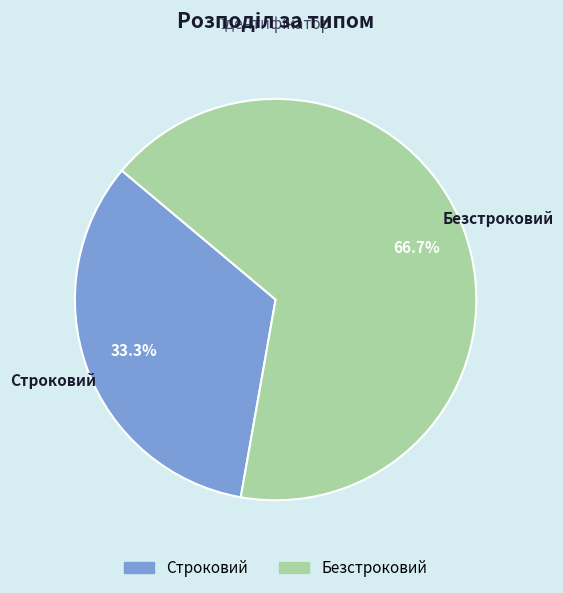

Does Безстроковий represent more than half of the total?

Yes